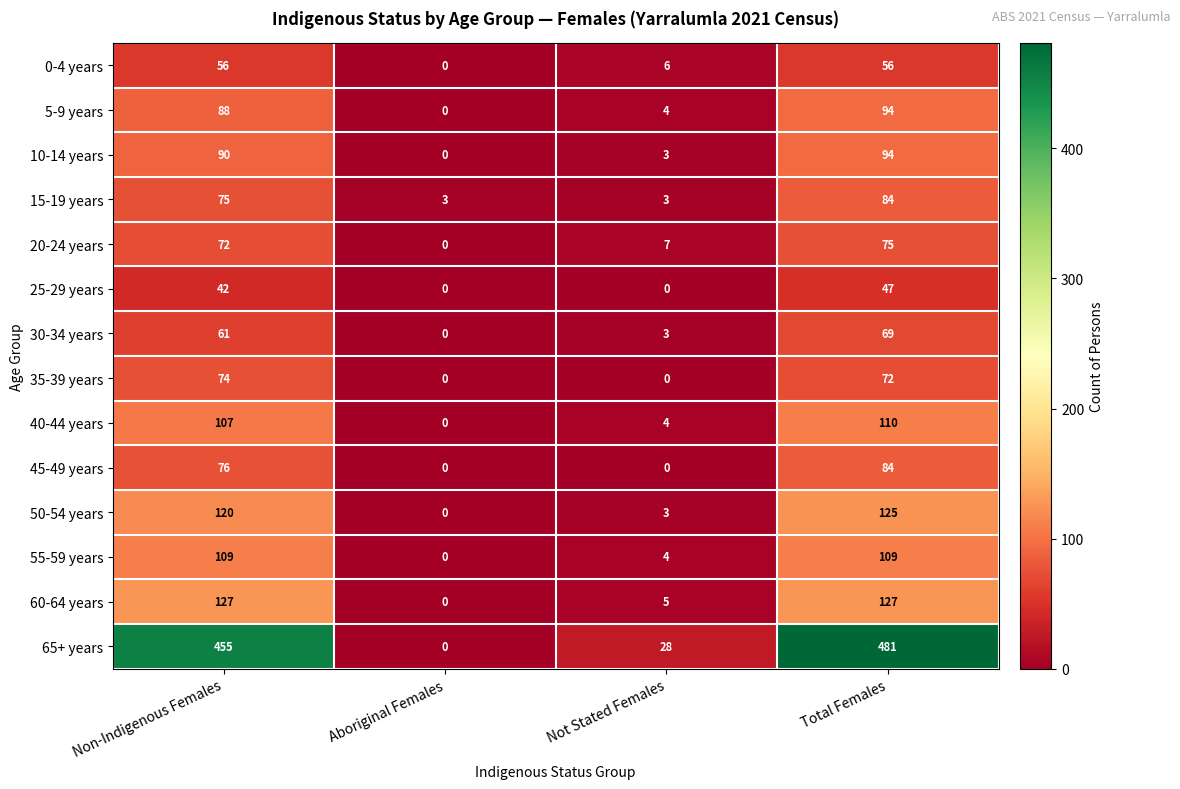

Rank the categories by 65+ years value from highest to lowest.

Total Females, Non-Indigenous Females, Not Stated Females, Aboriginal Females